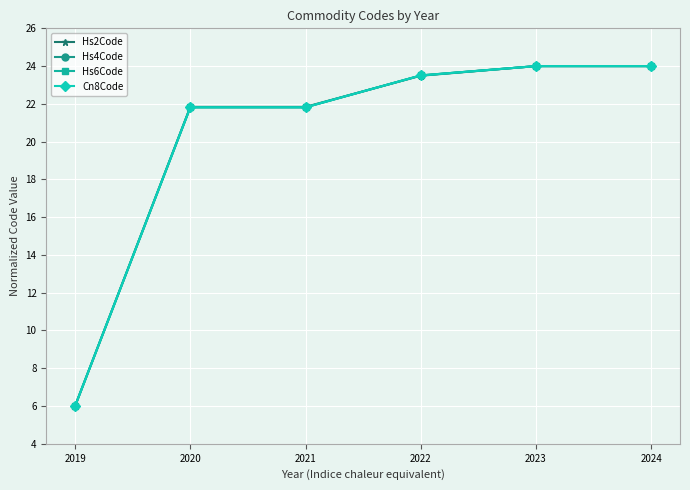

Which series changed the most between 2021 and 2024?

Hs4Code